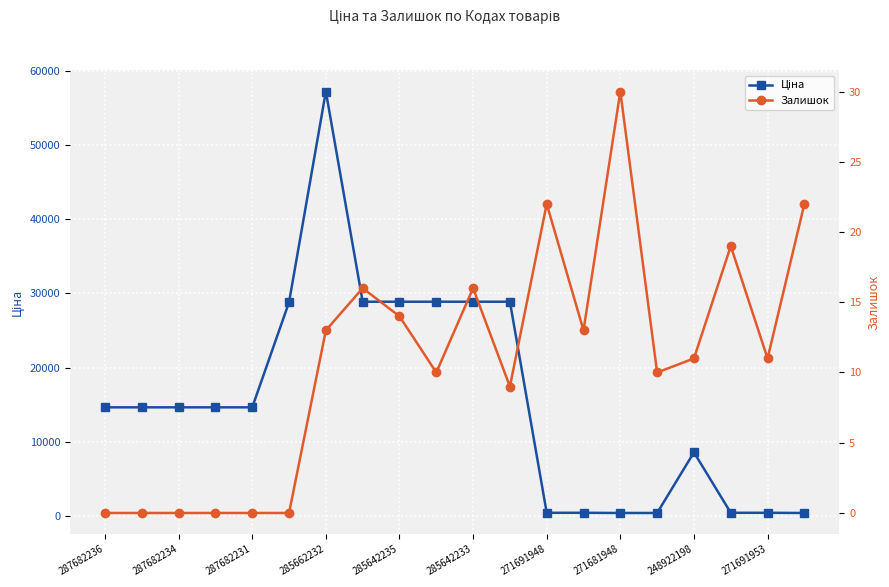

Is the value of Залишок at 287682234 greater than the value of Ціна at 271681948?

No